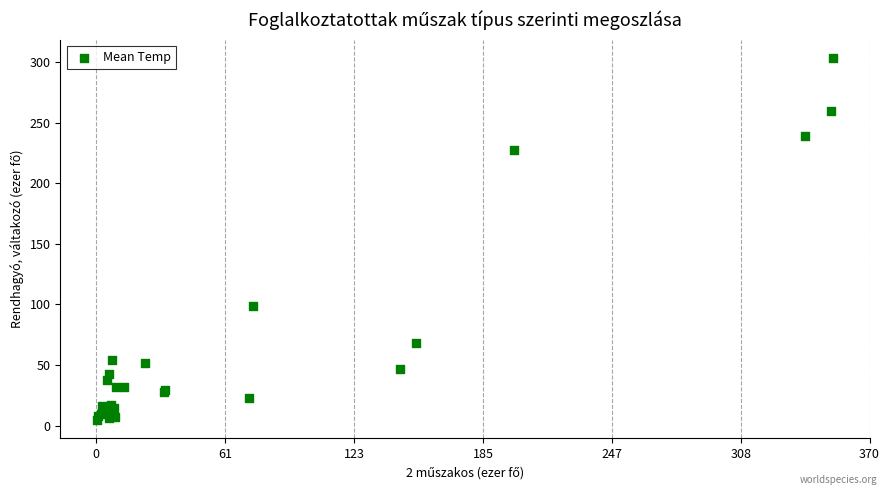

What Y value in the scatter plot is closest to 153?

99.0